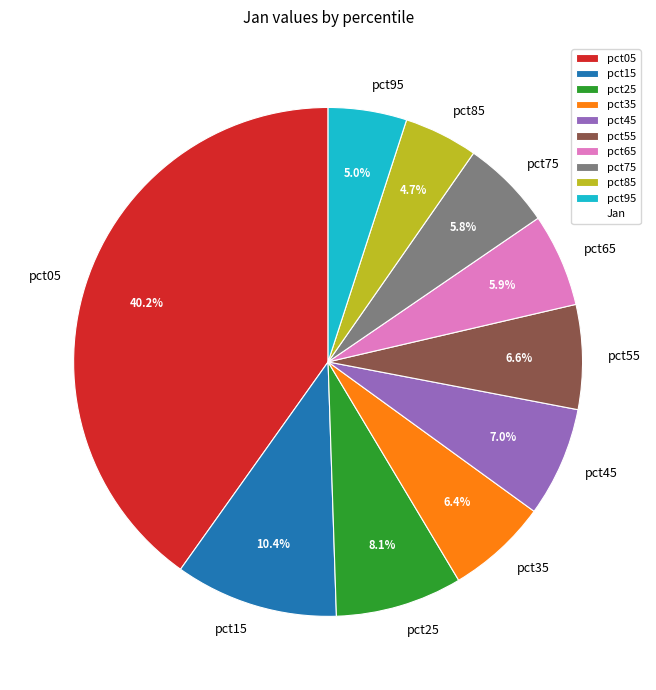

Does any single category account for the majority?

No